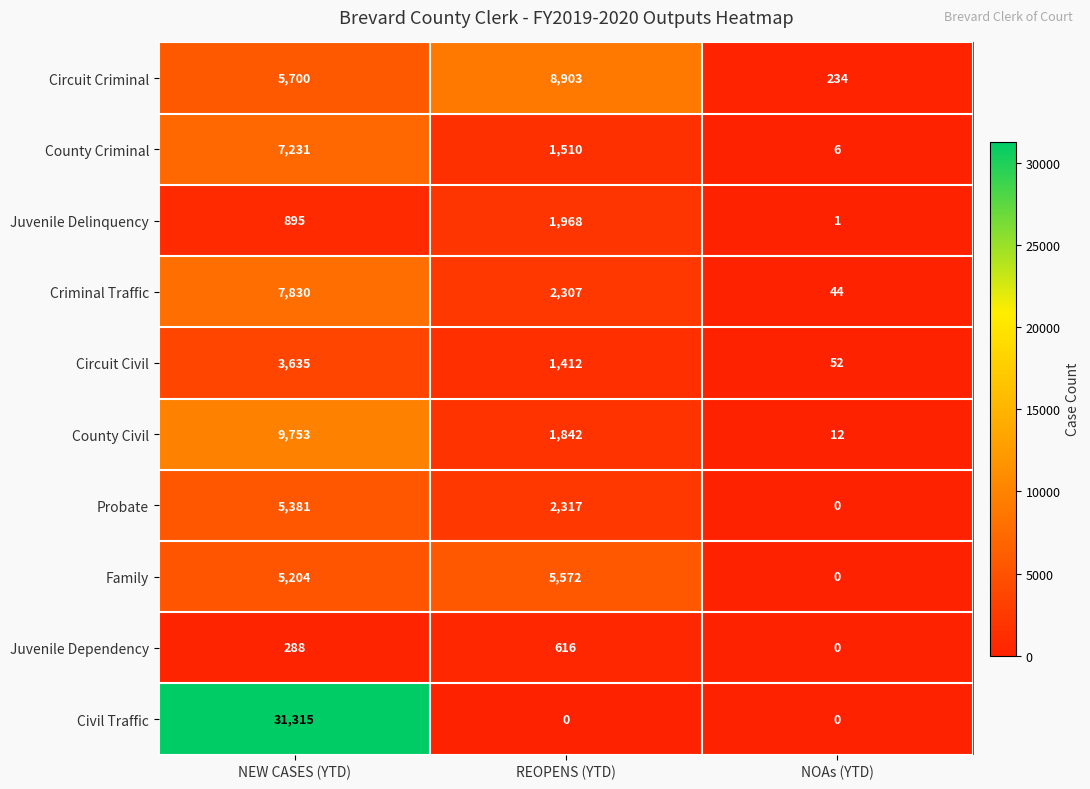

The value of County Civil at NOAs (YTD) is 12. True or false?

True